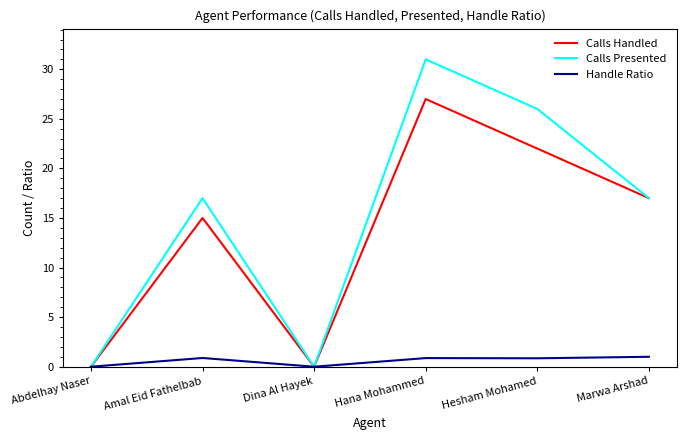

At Hesham Mohamed, list the series in order from largest to smallest.

Calls Presented, Calls Handled, Handle Ratio